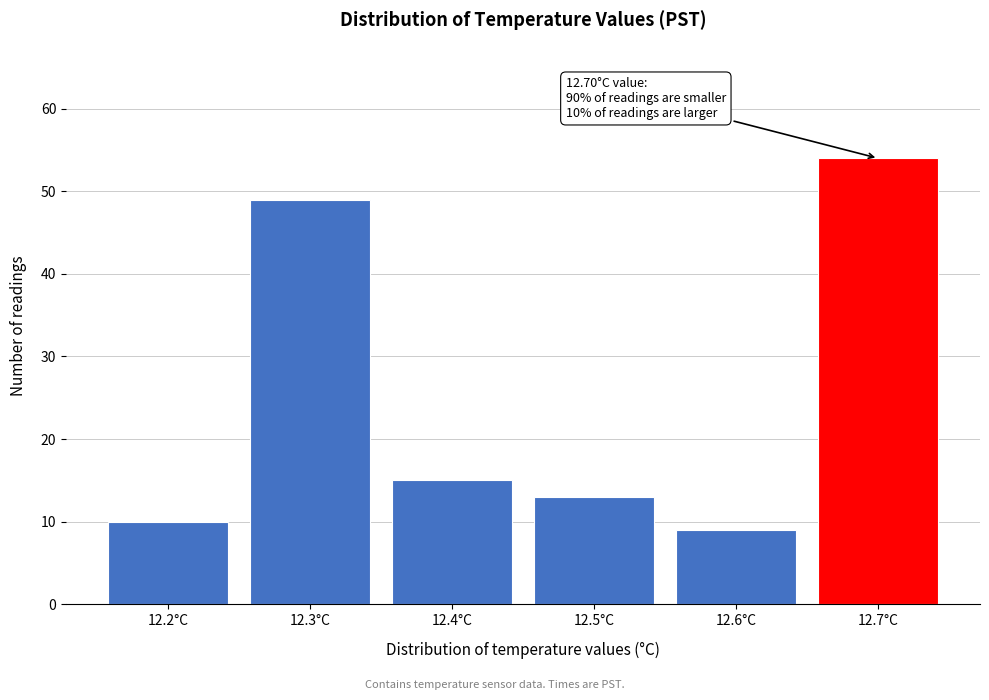

Which range on the x-axis has the tallest bar?

12.65 to 12.75